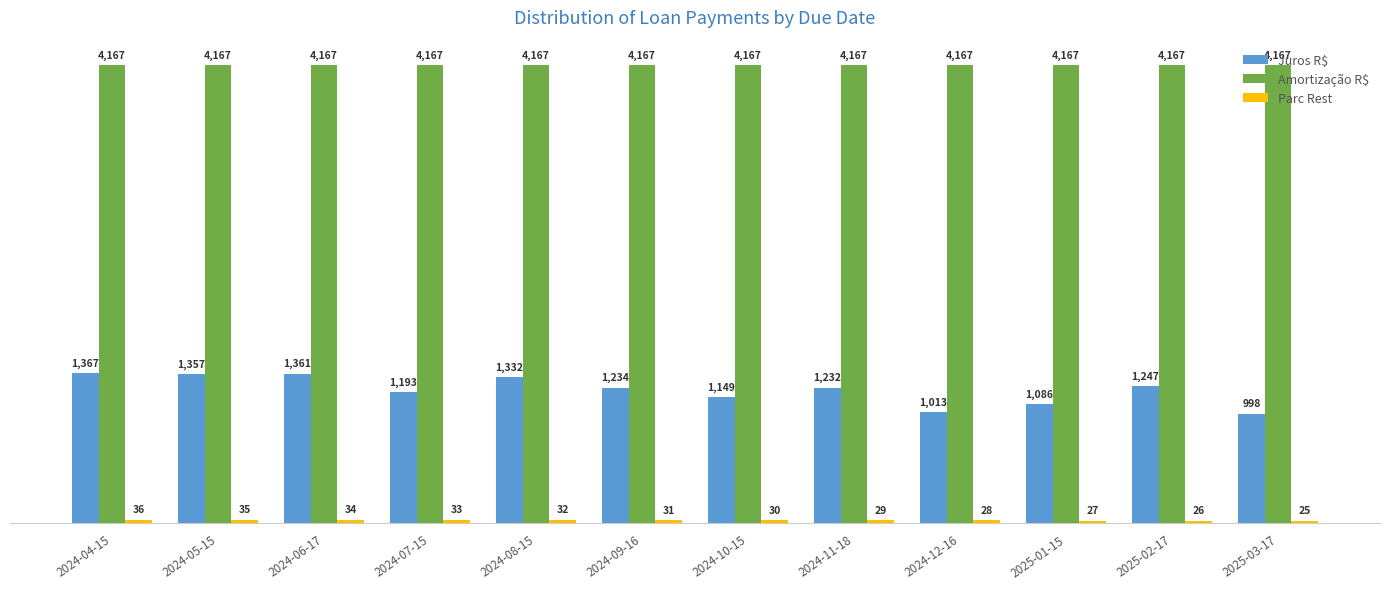

Where does the Juros R$ series first go above 1233?

2024-04-15